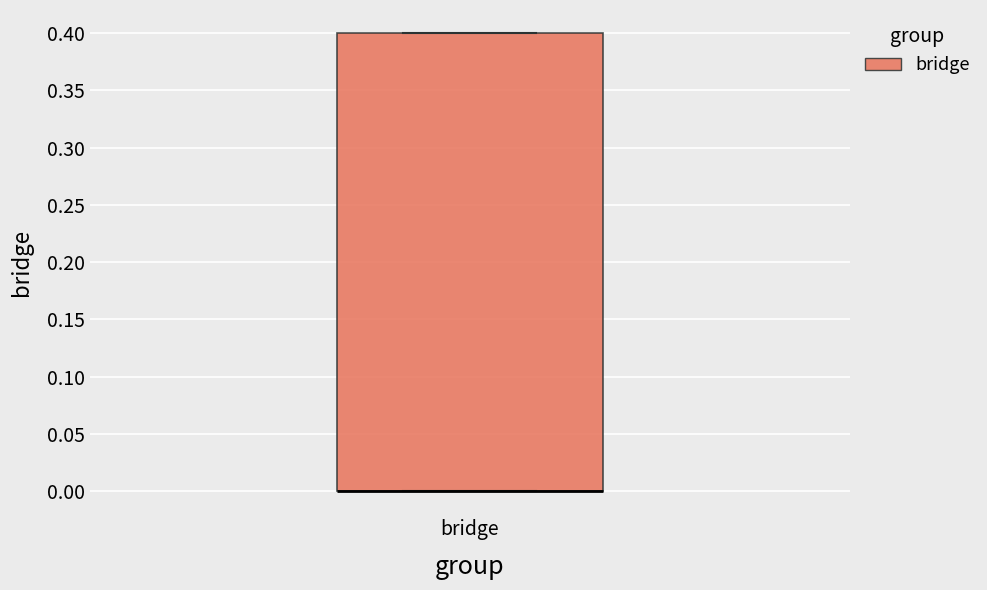

Transcribe this box plot: give where the median line is, the range the box spans, and where the two whiskers end, as read against the y-axis. The values are not printed on the chart, so give them approximately, as read against the axis.

median 0.0 (drawn on the box's lower edge), box 0.0 to 0.4, whiskers 0.0 to 0.4